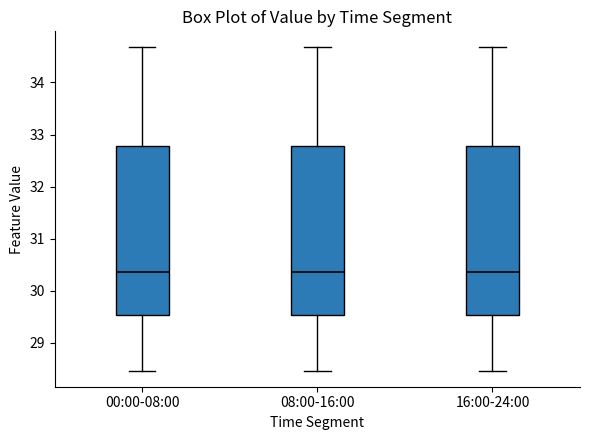

Reading left to right, transcribe this box plot: for each box, give where its median line is, the range the box spans, and where its two whiskers end, as read against the y-axis. The values are not printed on the chart, so give them approximately, as read against the axis.

00:00-08:00: median 30.4, box 29.5 to 32.8, whiskers 28.5 to 34.7
08:00-16:00: median 30.4, box 29.5 to 32.8, whiskers 28.5 to 34.7
16:00-24:00: median 30.4, box 29.5 to 32.8, whiskers 28.5 to 34.7